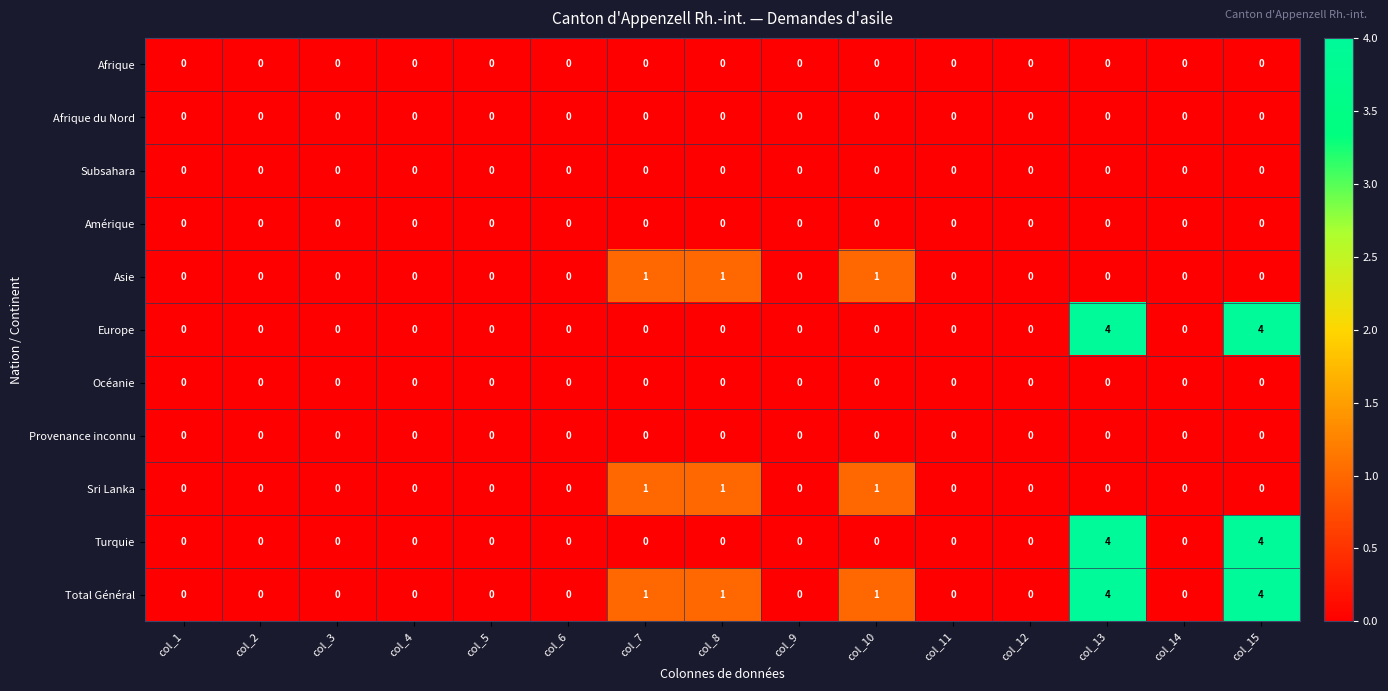

What is the maximum value shown in the chart?

4